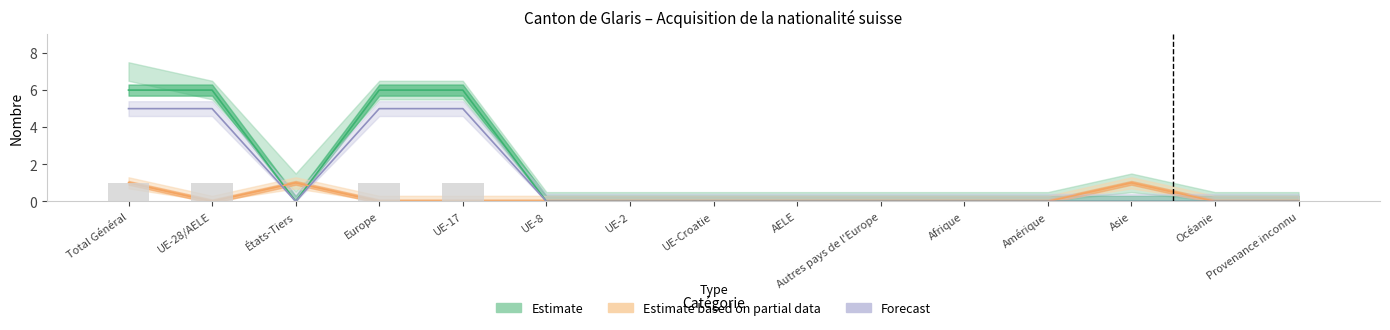

How many categories are shown in the chart?

15